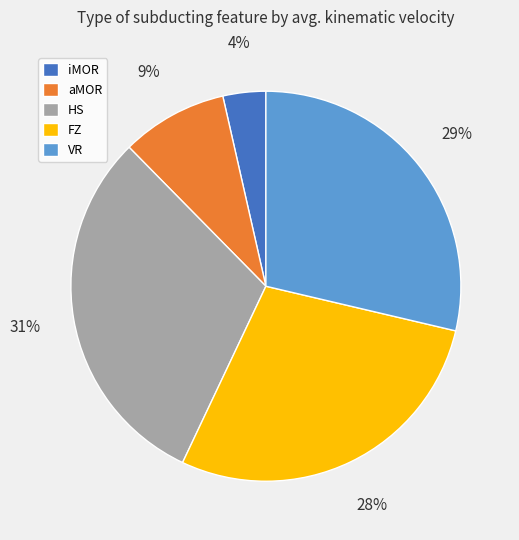

To the nearest percent, what portion does HS represent?

31%